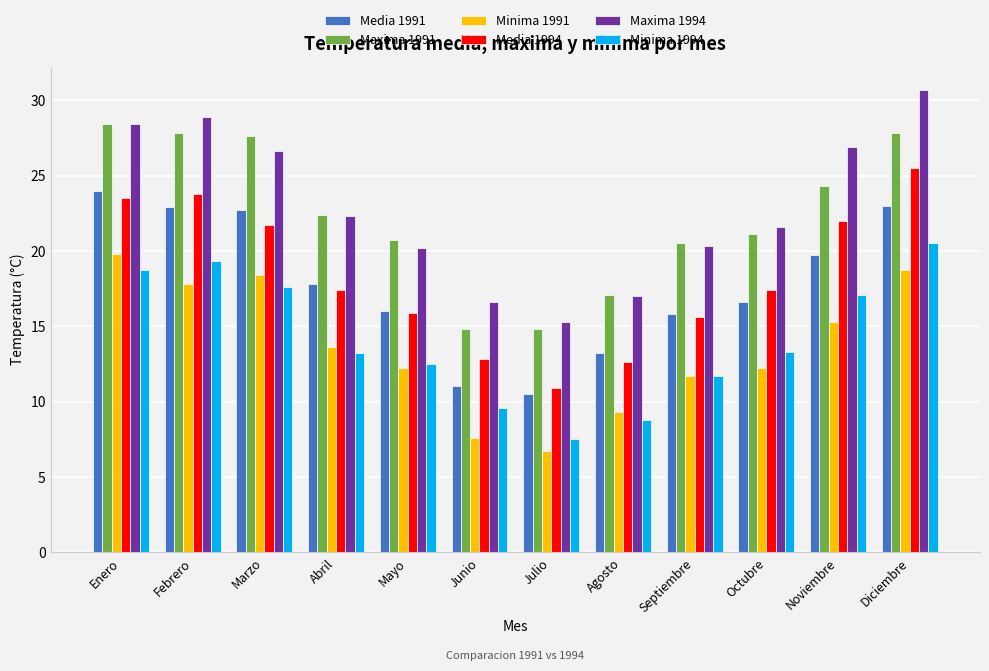

Which series has the largest total across all categories?

Maxima 1994